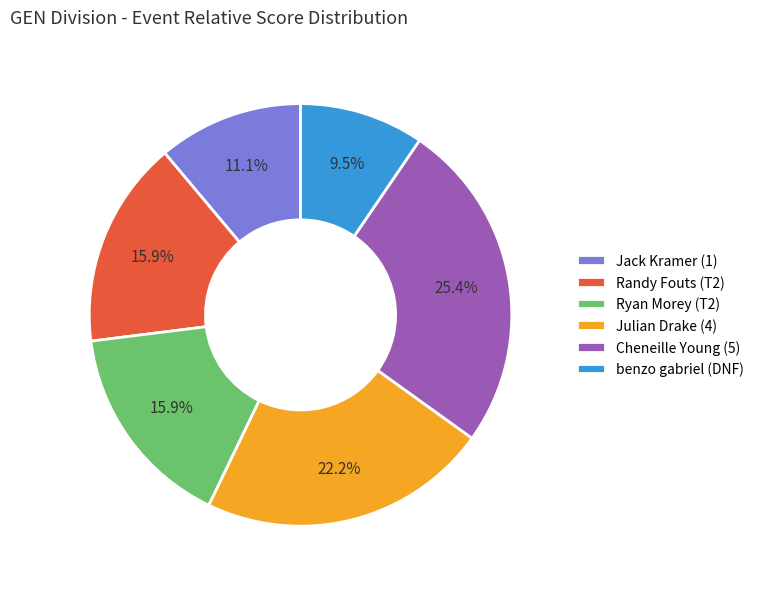

Is there a majority slice in this chart?

No